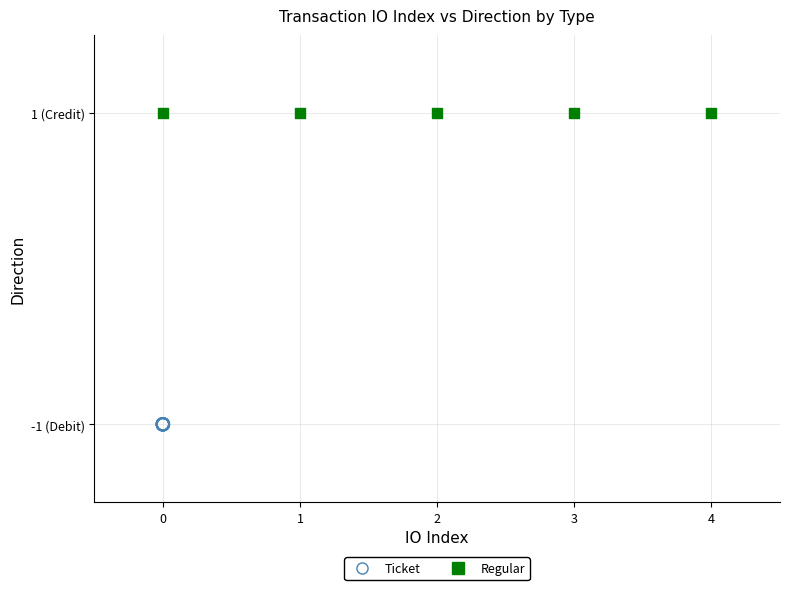

Which series reaches the maximum Y coordinate?

Regular